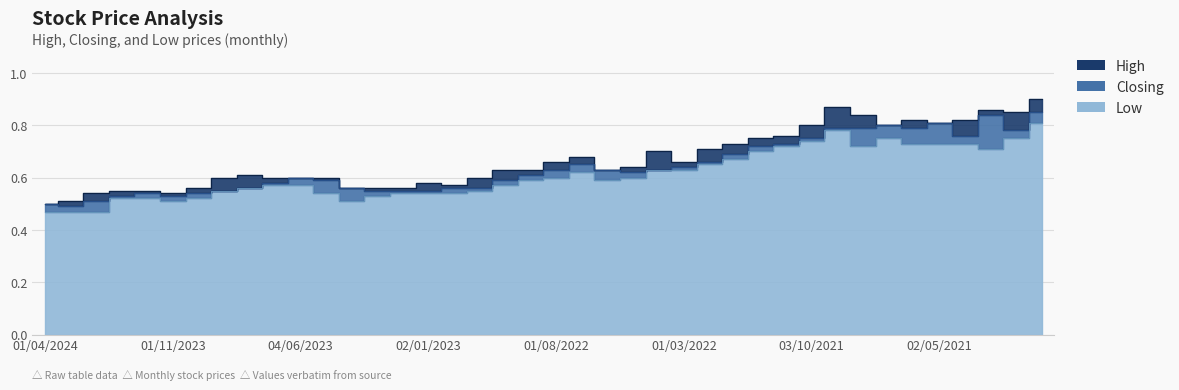

True or false: High has a value of 0.3 at 01/11/2022.

False